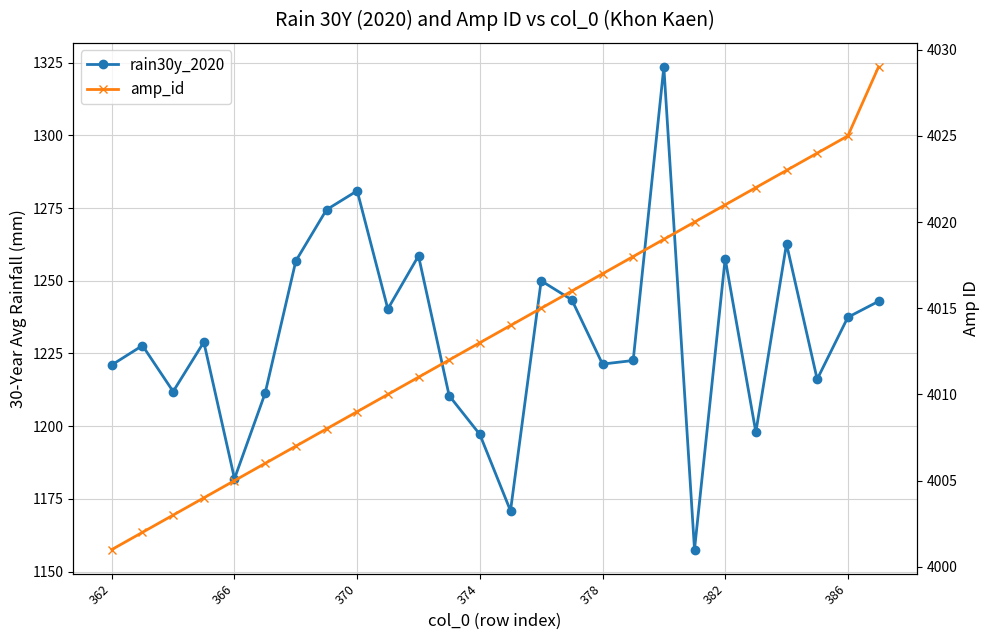

At how many categories does at least one series exceed 3800?

26